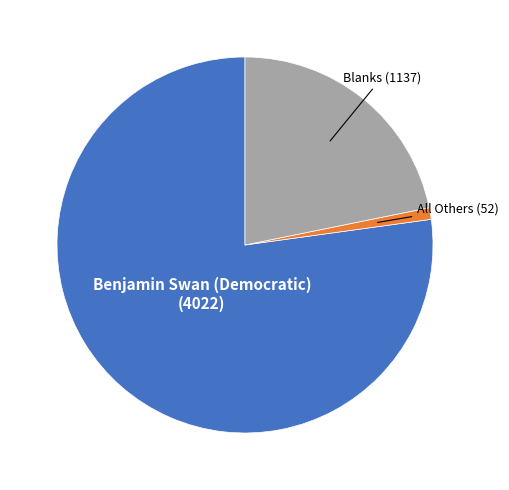

Is there a majority slice in this chart?

Yes